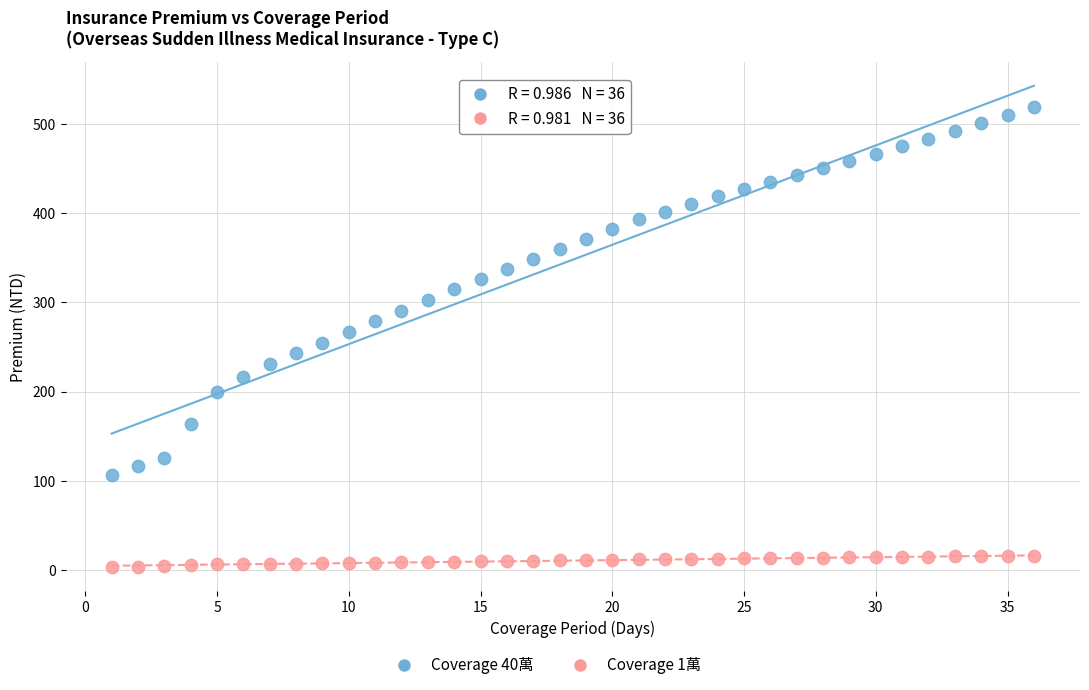

Across all data points, what is the range of Y values (max minus min)?

516